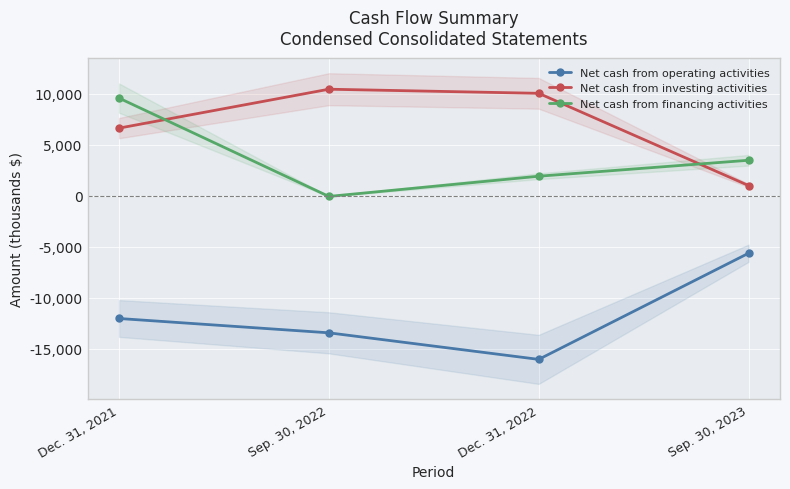

What is the label of the 2nd point from the left?

Sep. 30, 2022